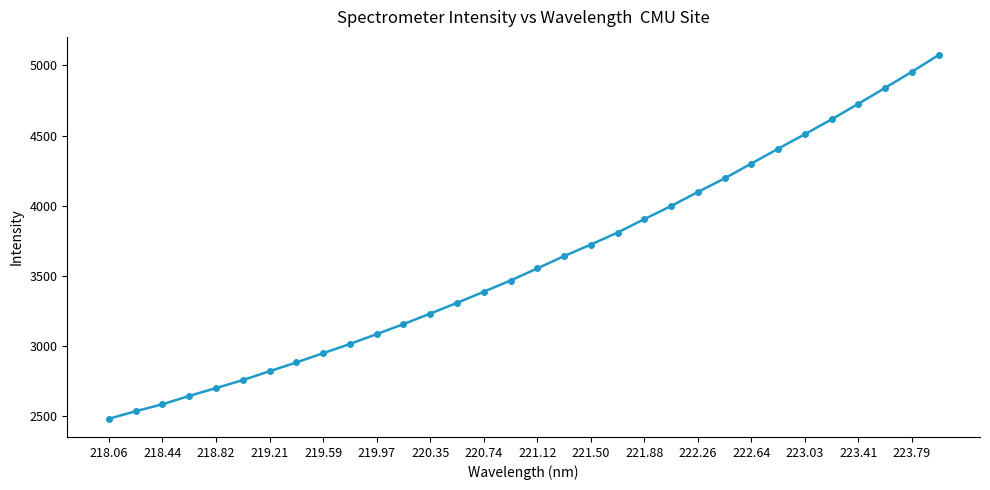

What is the average value?

3604.5